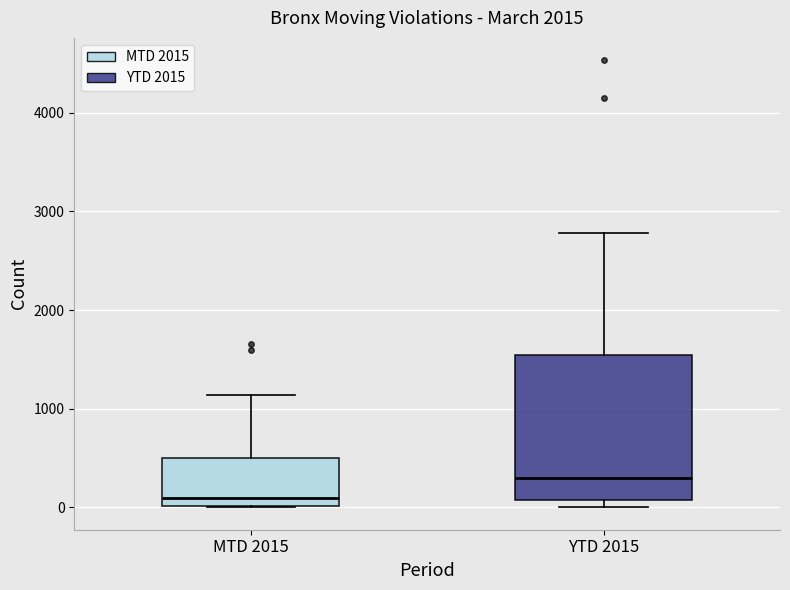

Reading left to right, transcribe this box plot: for each box, give where its median line is, the range the box spans, and where its two whiskers end, as read against the y-axis. The values are not printed on the chart, so give them approximately, as read against the axis.

MTD 2015: median 100, box 0 to 500, whiskers 0 to 1100
YTD 2015: median 300, box 100 to 1500, whiskers 0 to 2800